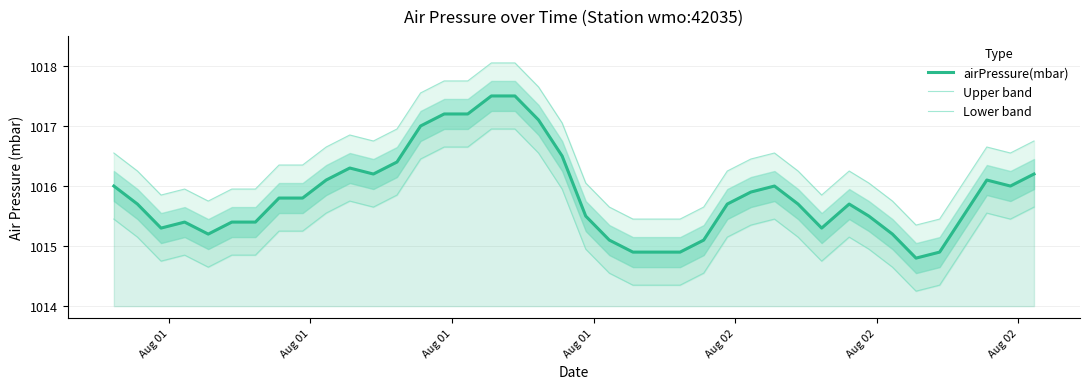

What are all the series names shown in the legend?

airPressure(mbar), Upper band, Lower band